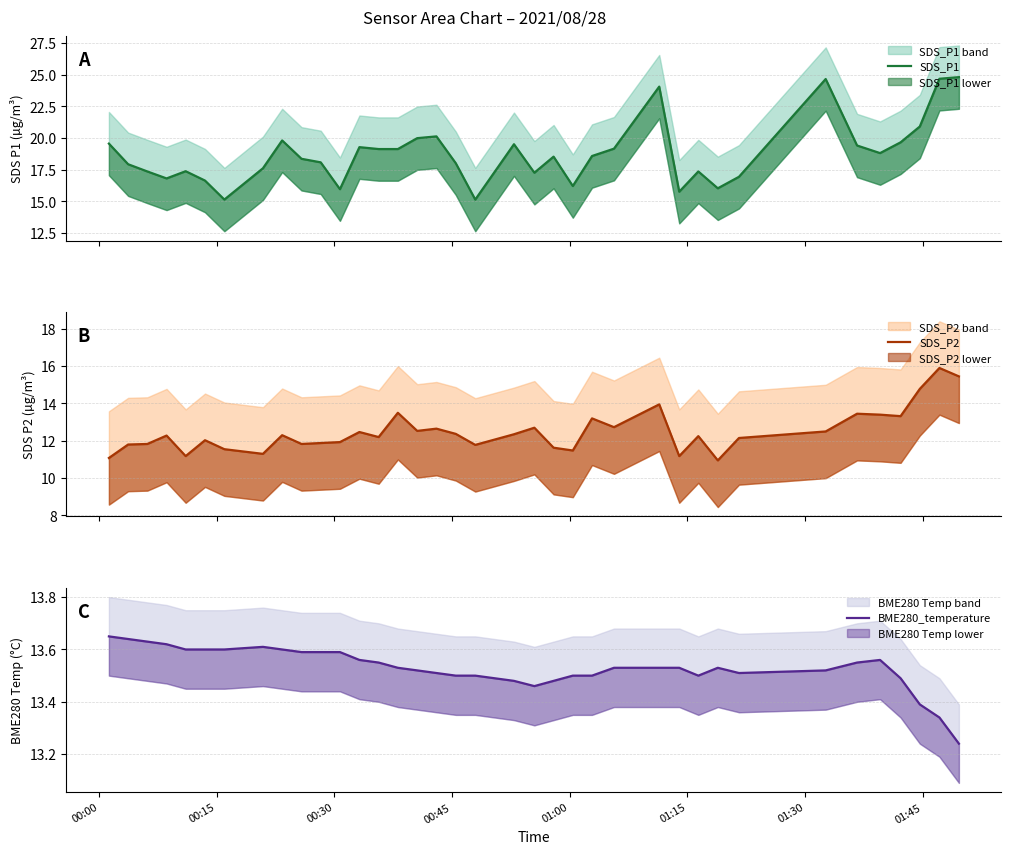

Where does the SDS_P1 series first go above 18?

00:00